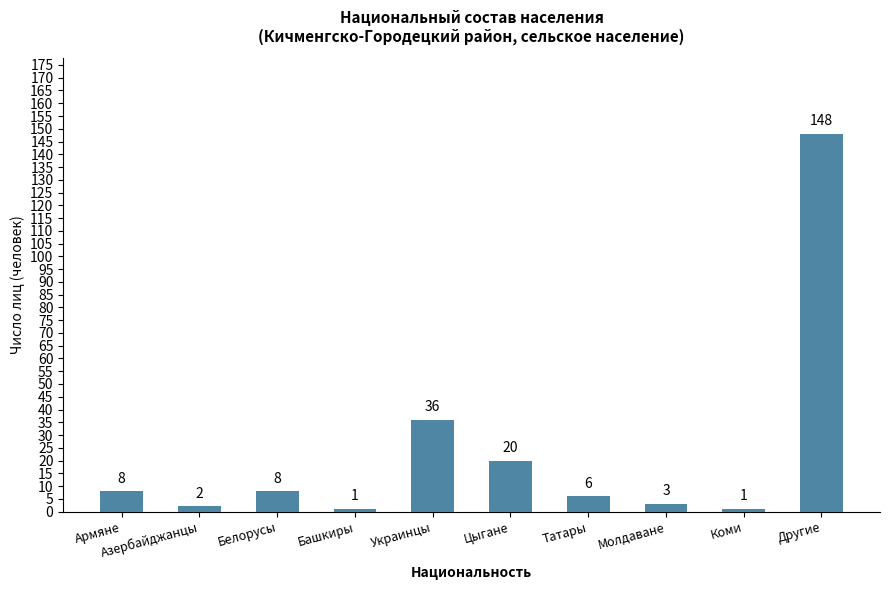

What is the ratio of the value at Армяне to the value at Азербайджанцы?

4.0